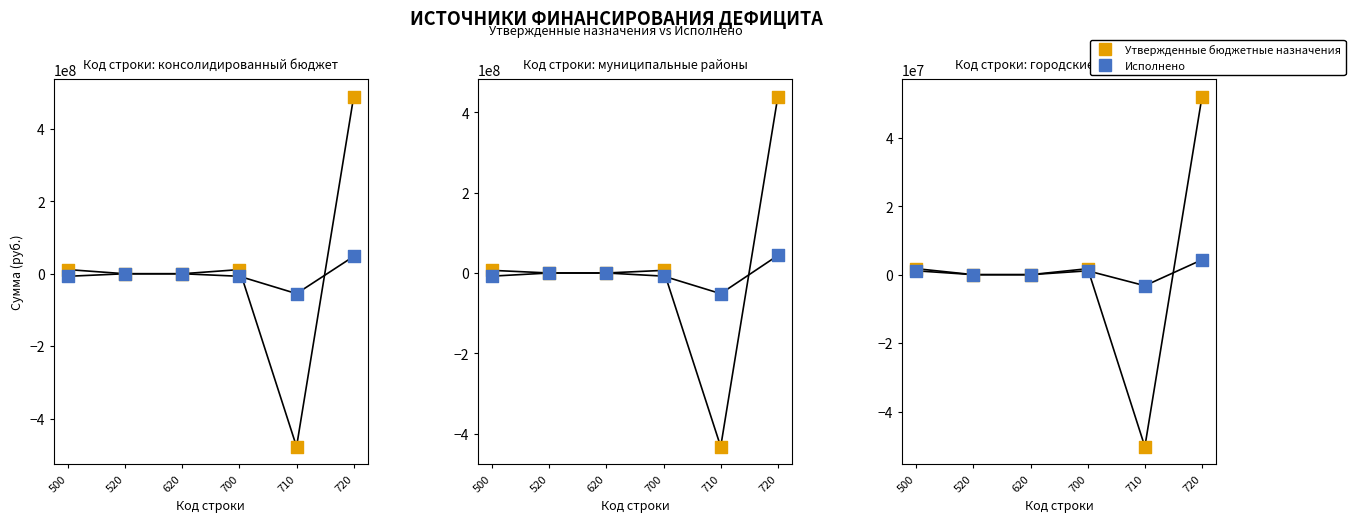

Which series reaches the maximum Y coordinate?

Утвержденные бюджетные назначения